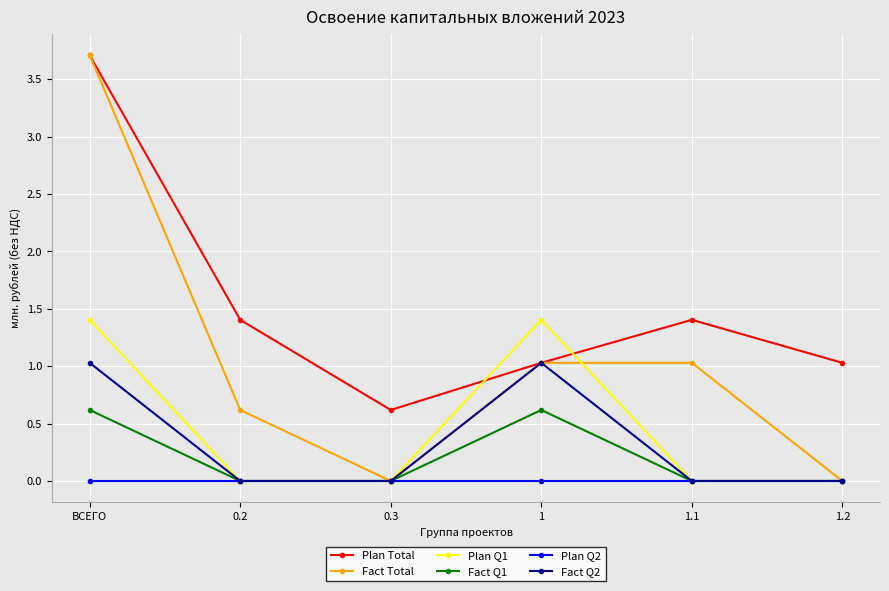

True or false: Fact Q2 has a value of -0.6 at 1.2.

False